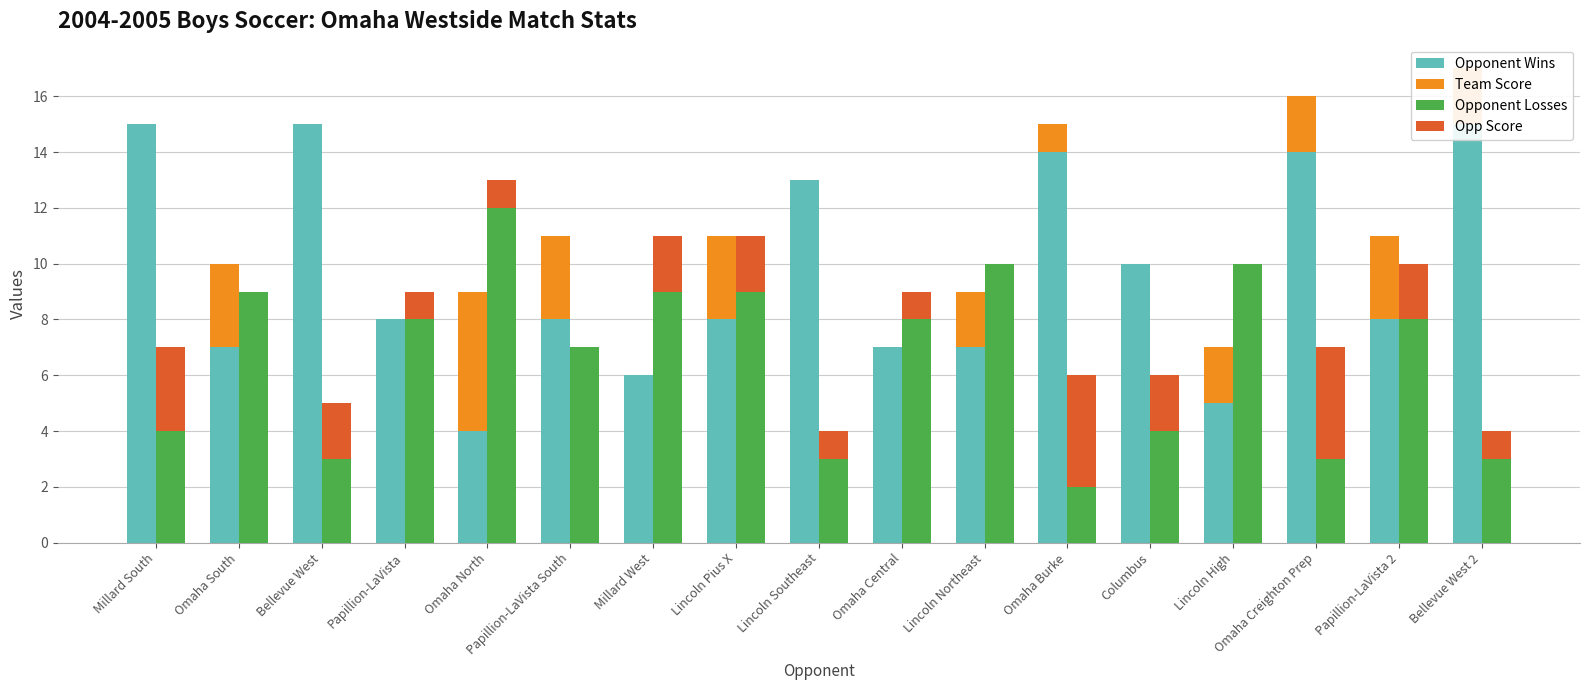

Reading right to left, what are all the values shown in this chart?

Opponent Wins: Bellevue West 2=15	Papillion-LaVista 2=8	Omaha Creighton Prep=14	Lincoln High=5	Columbus=10	Omaha Burke=14	Lincoln Northeast=7	Omaha Central=7	Lincoln Southeast=13	Lincoln Pius X=8	Millard West=6	Papillion-LaVista South=8	Omaha North=4	Papillion-LaVista=8	Bellevue West=15	Omaha South=7	Millard South=15
Team Score: Bellevue West 2=2	Papillion-LaVista 2=3	Omaha Creighton Prep=2	Lincoln High=2	Columbus=0	Omaha Burke=1	Lincoln Northeast=2	Omaha Central=0	Lincoln Southeast=0	Lincoln Pius X=3	Millard West=0	Papillion-LaVista South=3	Omaha North=5	Papillion-LaVista=0	Bellevue West=0	Omaha South=3	Millard South=0
Opponent Losses: Bellevue West 2=3	Papillion-LaVista 2=8	Omaha Creighton Prep=3	Lincoln High=10	Columbus=4	Omaha Burke=2	Lincoln Northeast=10	Omaha Central=8	Lincoln Southeast=3	Lincoln Pius X=9	Millard West=9	Papillion-LaVista South=7	Omaha North=12	Papillion-LaVista=8	Bellevue West=3	Omaha South=9	Millard South=4
Opp Score: Bellevue West 2=1	Papillion-LaVista 2=2	Omaha Creighton Prep=4	Lincoln High=0	Columbus=2	Omaha Burke=4	Lincoln Northeast=0	Omaha Central=1	Lincoln Southeast=1	Lincoln Pius X=2	Millard West=2	Papillion-LaVista South=0	Omaha North=1	Papillion-LaVista=1	Bellevue West=2	Omaha South=0	Millard South=3